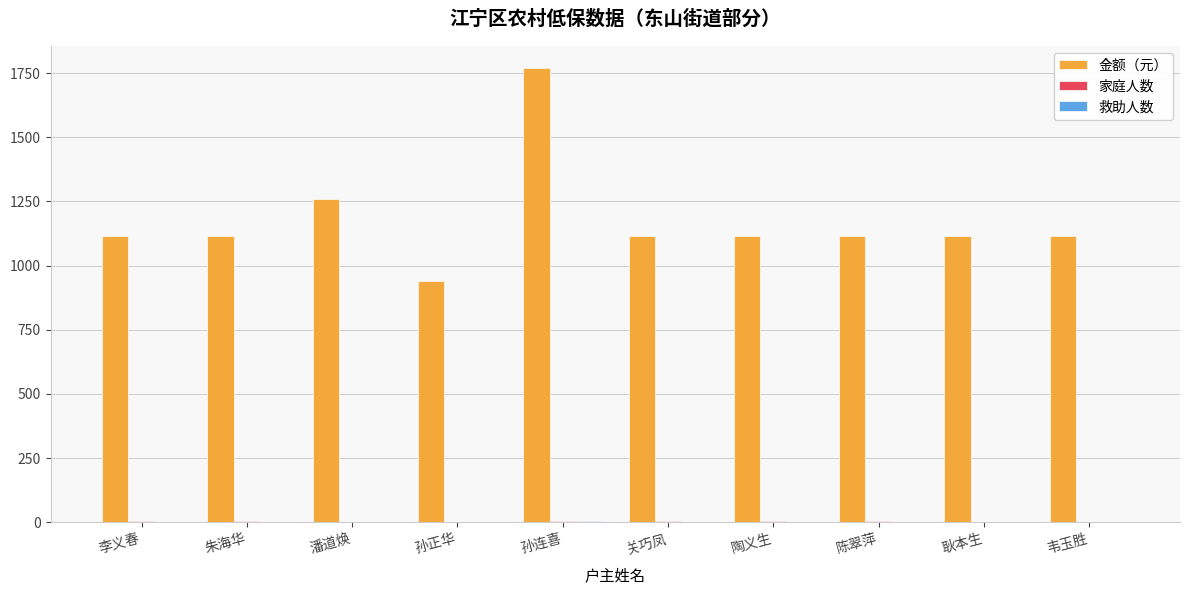

What is the greatest value displayed?

1769